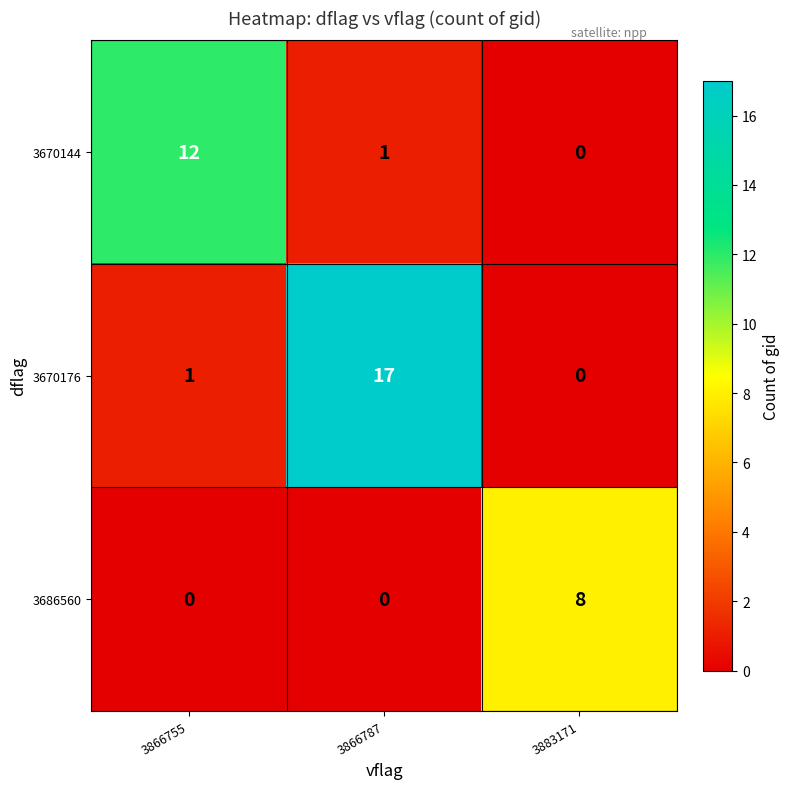

Count the 3686560 values in the range 0 to 8.

3